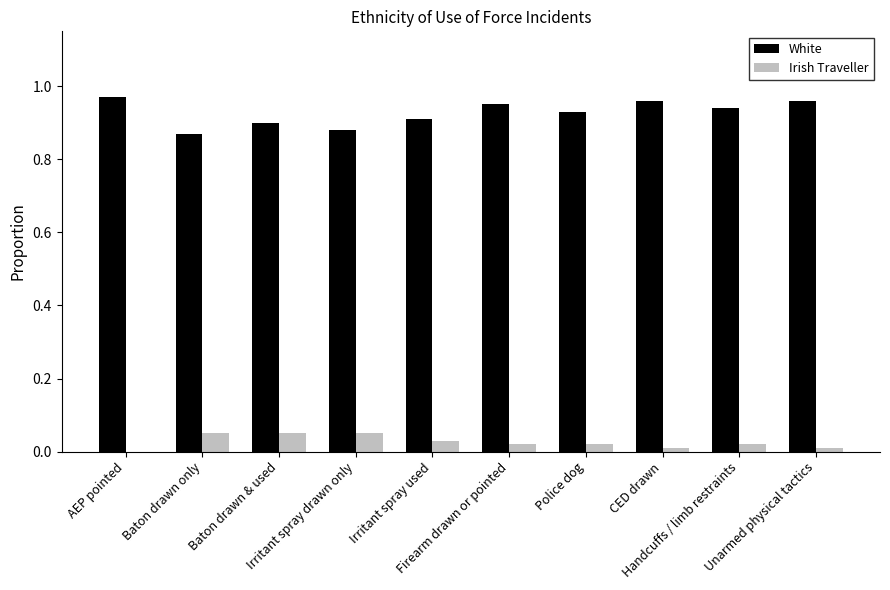

What is the sum of all White values?

9.3